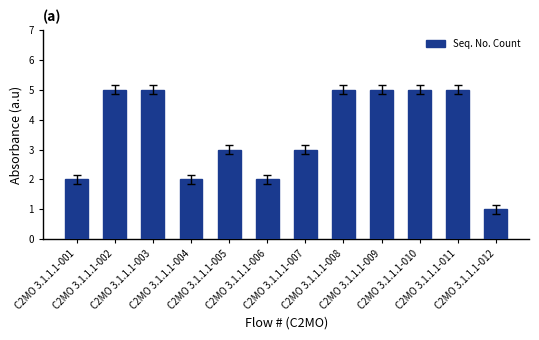

What is the difference between the maximum and minimum values?

4